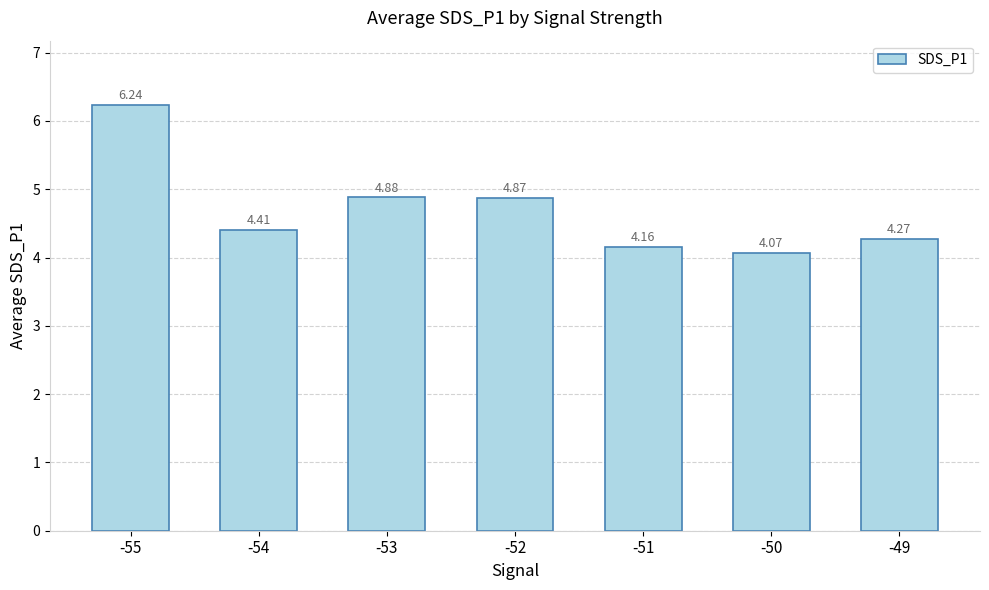

What is the change in value from -55 to -53?

-1.4